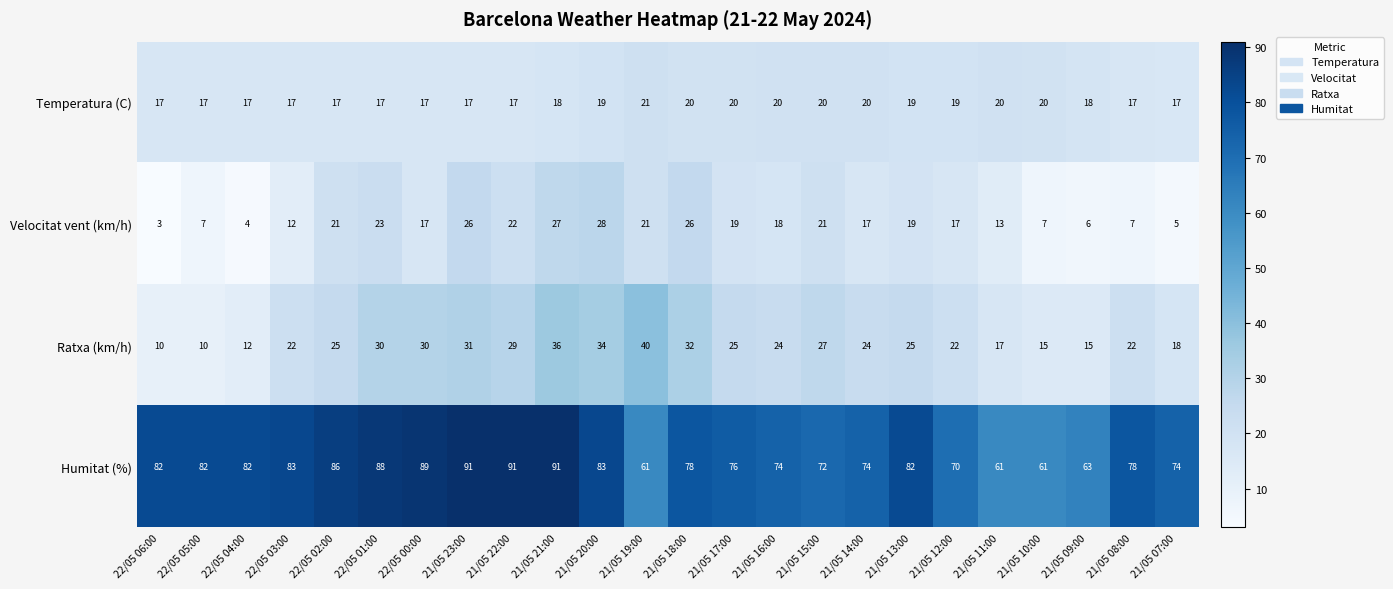

How many Temperatura (C) values are between 17 and 20?

23